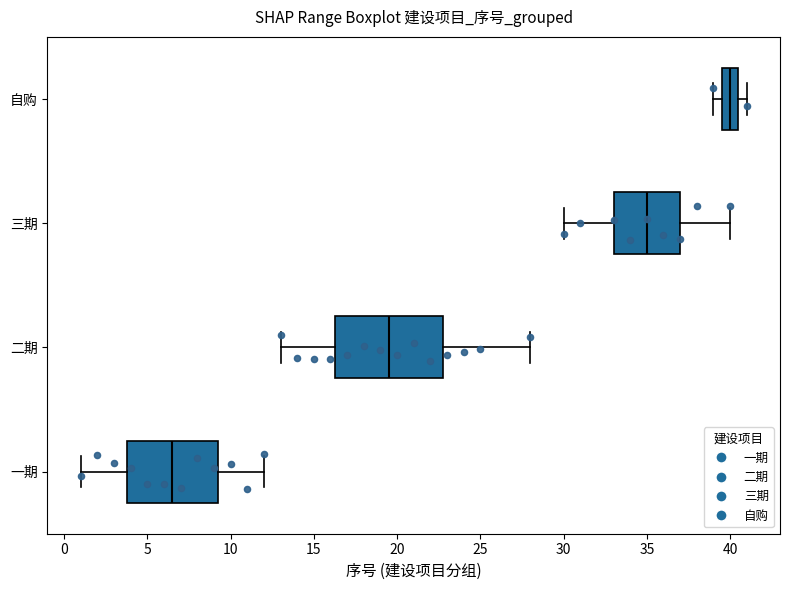

Which box has the furthest to the left median line?

一期